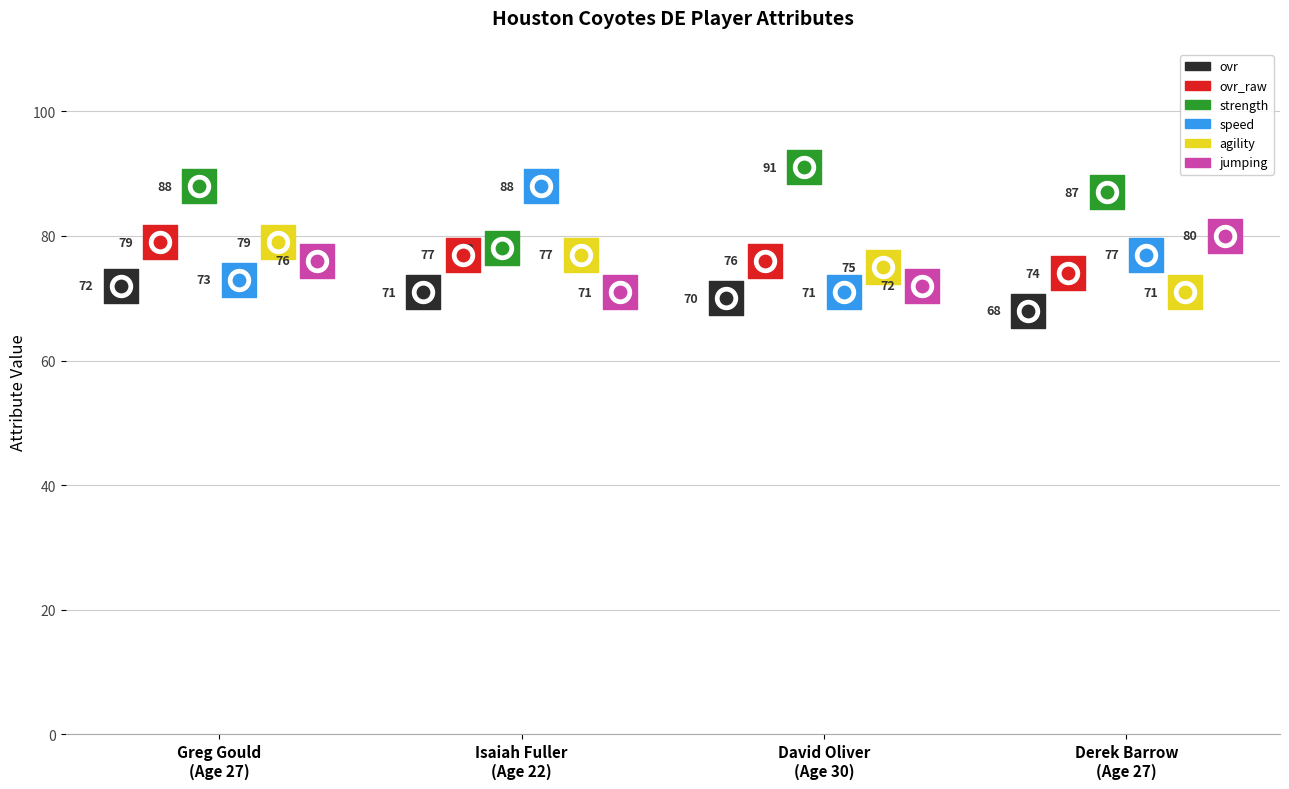

Which series has the largest total across all categories?

strength